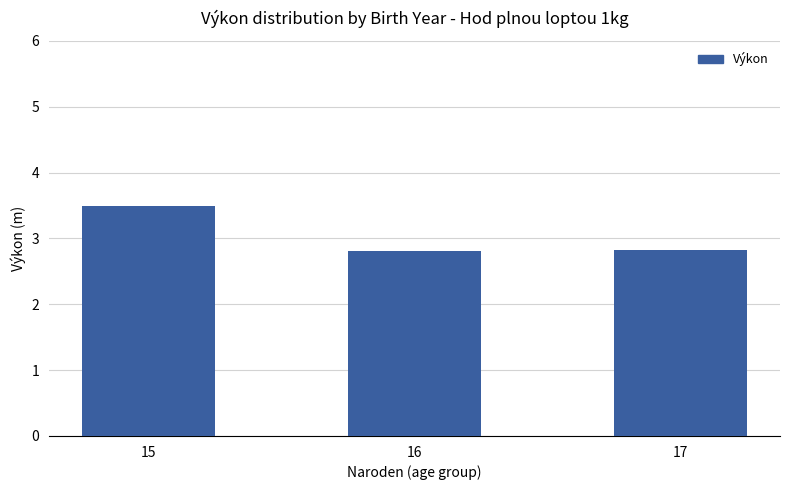

What is the value of the 3rd bar from the left?

2.8